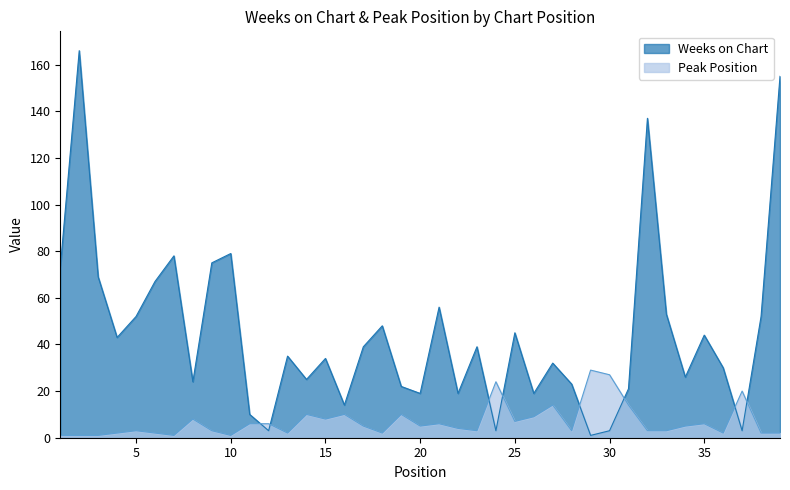

In Peak Position, how many points are higher than both neighbors (excluding endpoints)?

11